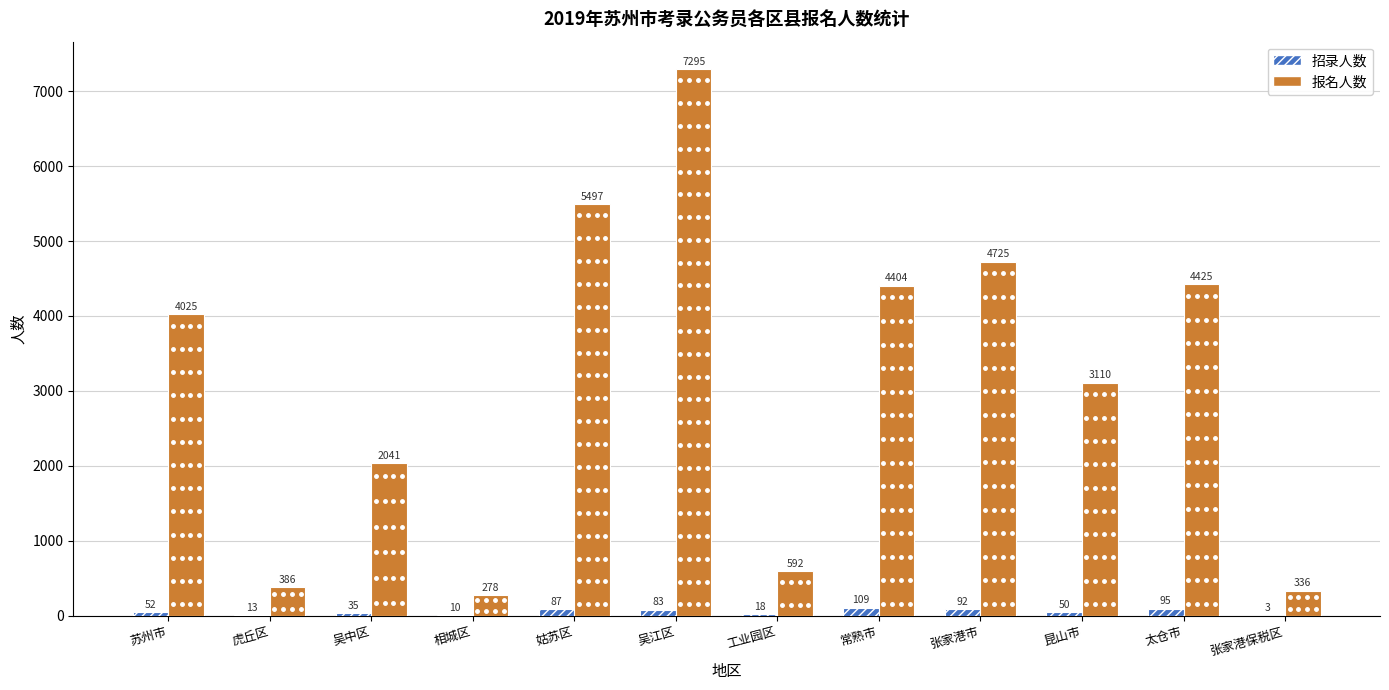

The 招录人数 series shows 50 at 昆山市. True or false?

True